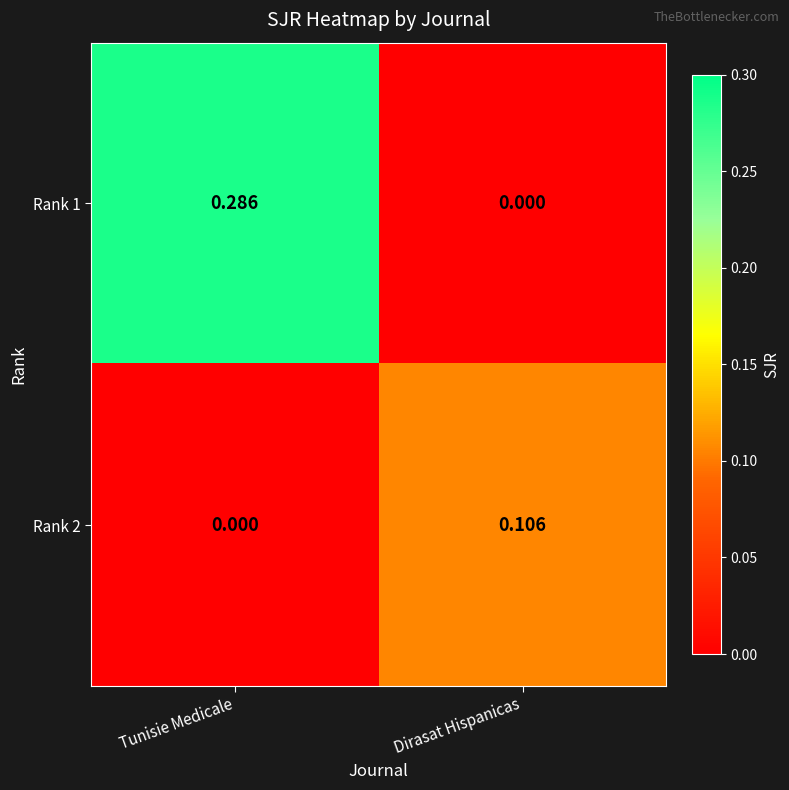

At which label does Rank 1 reach its peak?

Tunisie Medicale